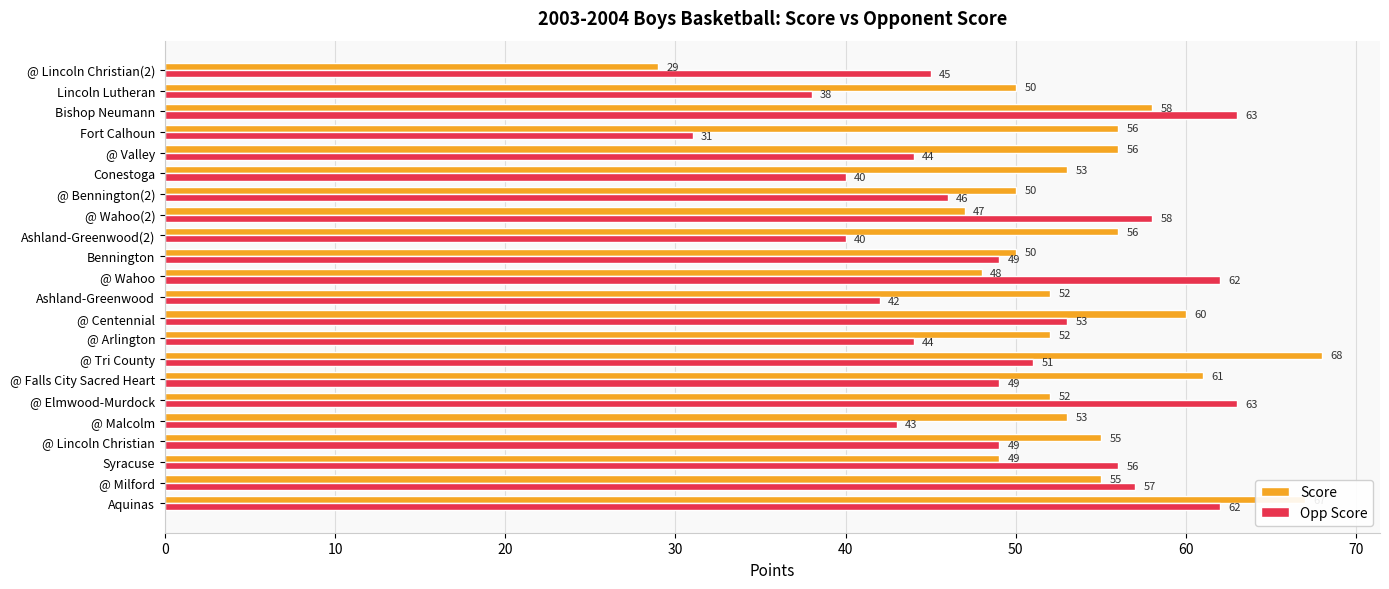

How many data points does each series have?

22